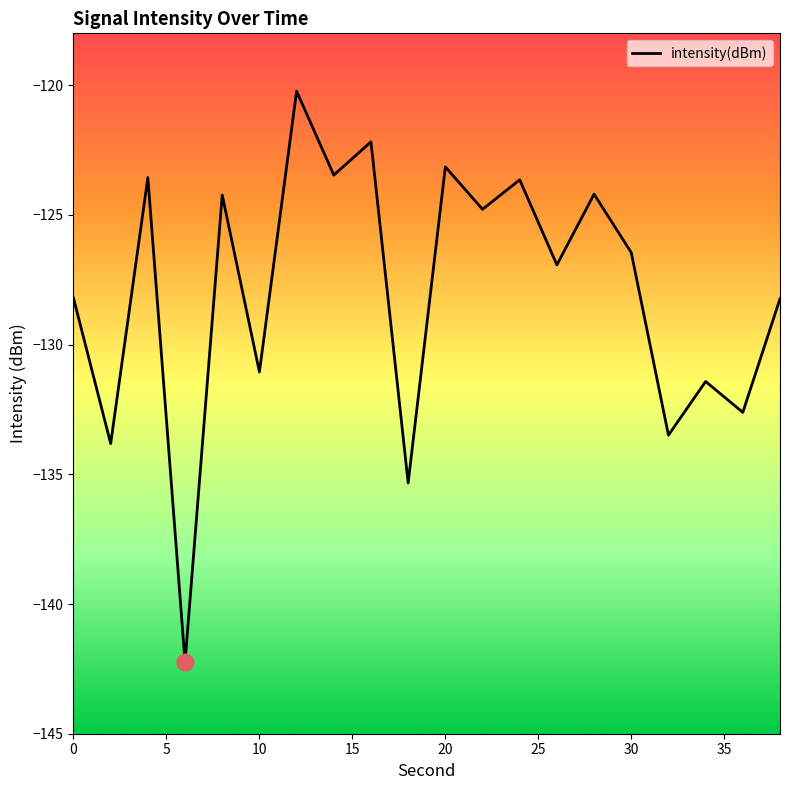

What is the maximum value shown in the chart?

-120.2